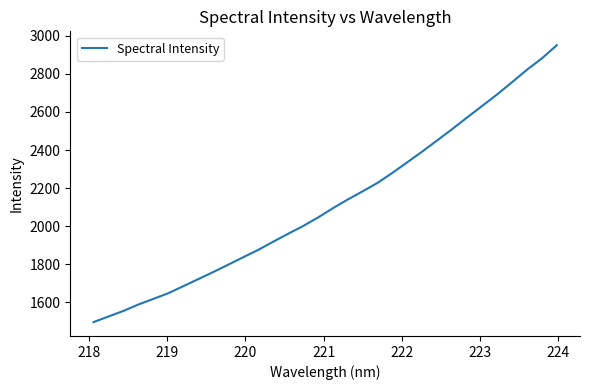

What is the difference between the maximum and minimum values?

1453.4